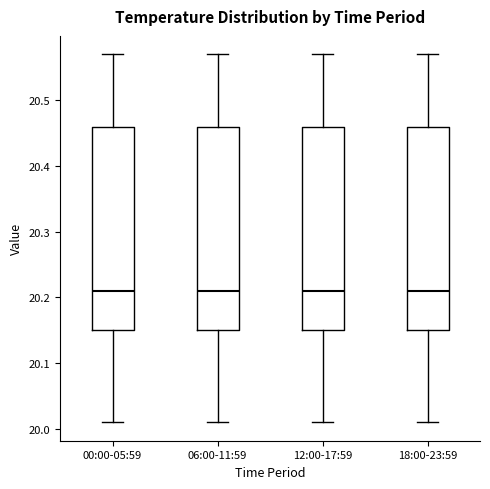

Reading left to right, transcribe this box plot: for each box, give where its median line is, the range the box spans, and where its two whiskers end, as read against the y-axis. The values are not printed on the chart, so give them approximately, as read against the axis.

00:00-05:59: median 20.21, box 20.15 to 20.46, whiskers 20.01 to 20.57
06:00-11:59: median 20.21, box 20.15 to 20.46, whiskers 20.01 to 20.57
12:00-17:59: median 20.21, box 20.15 to 20.46, whiskers 20.01 to 20.57
18:00-23:59: median 20.21, box 20.15 to 20.46, whiskers 20.01 to 20.57